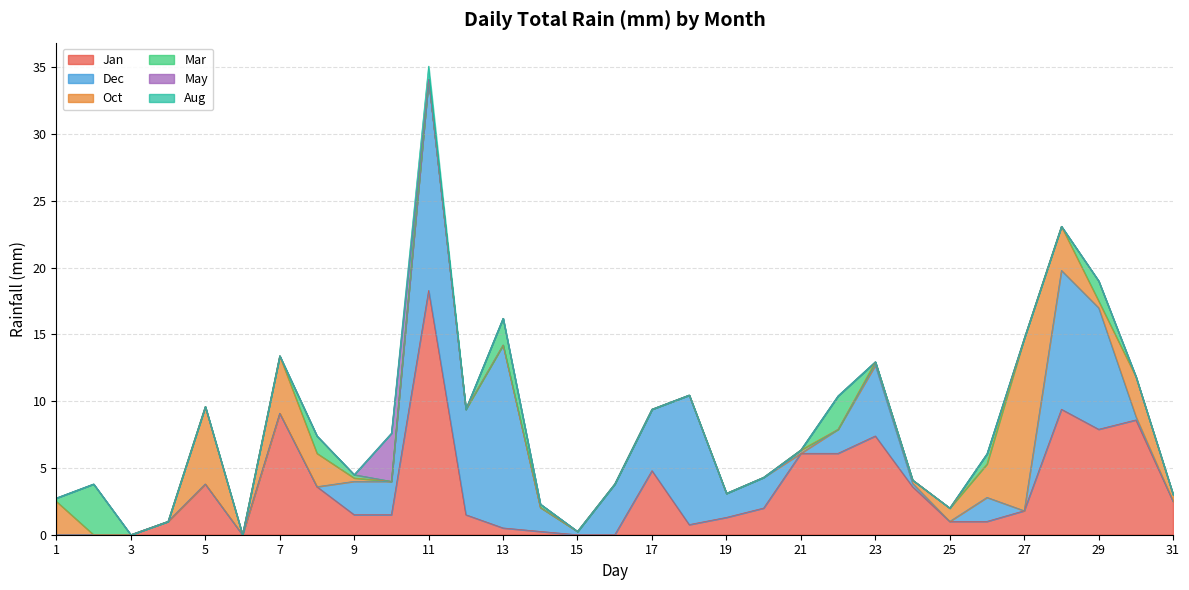

Rank the categories by Mar value from lowest to highest.

3, 4, 5, 6, 7, 10, 11, 12, 15, 16, 17, 18, 19, 20, 21, 23, 24, 25, 27, 28, 30, 31, 1, 9, 14, 26, 8, 29, 13, 22, 2